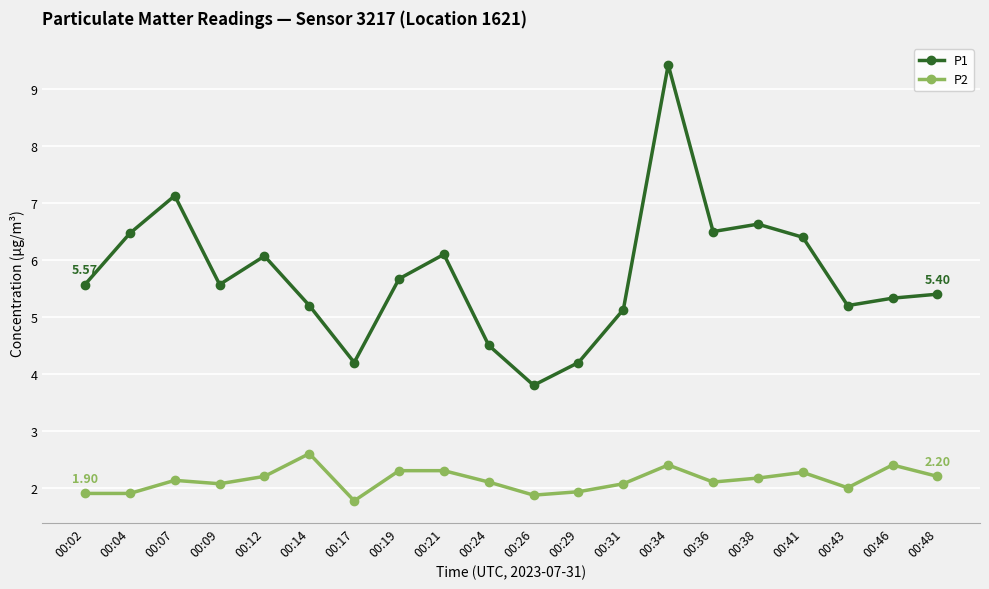

True or false: P1 has more than 0 points higher than both neighbors.

True